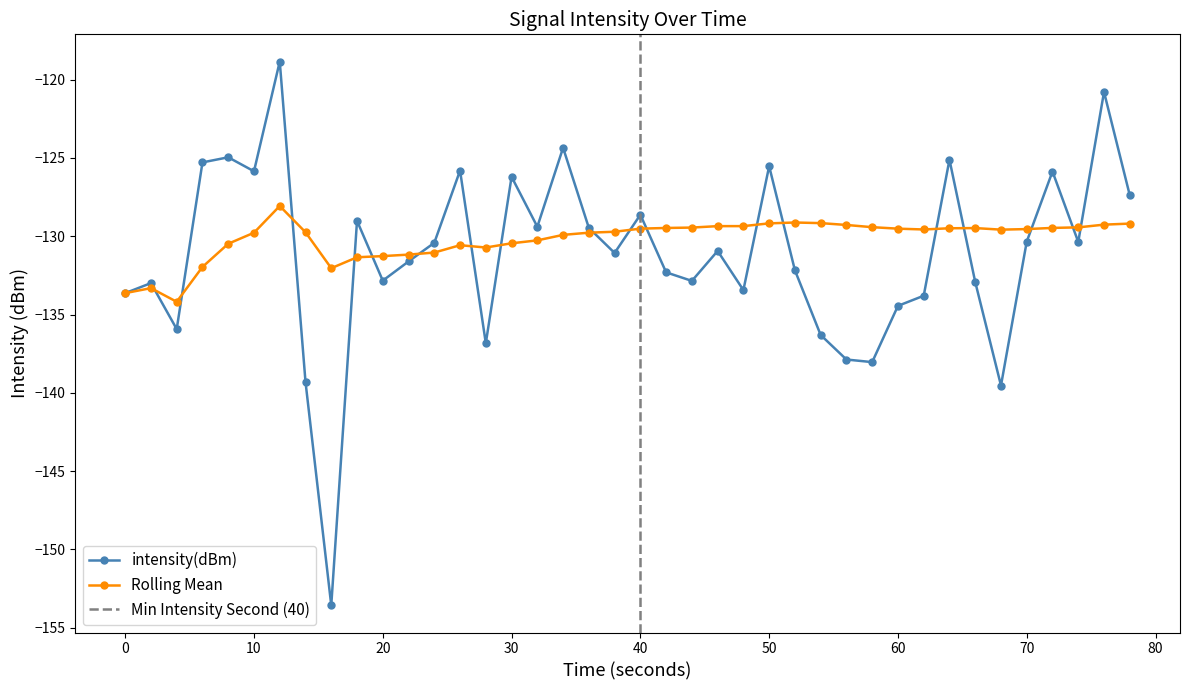

In intensity(dBm), how many points are higher than both neighbors (excluding endpoints)?

13